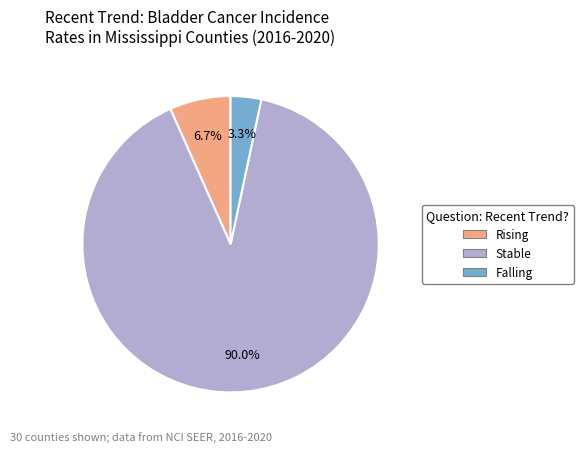

Is there a majority slice in this chart?

Yes